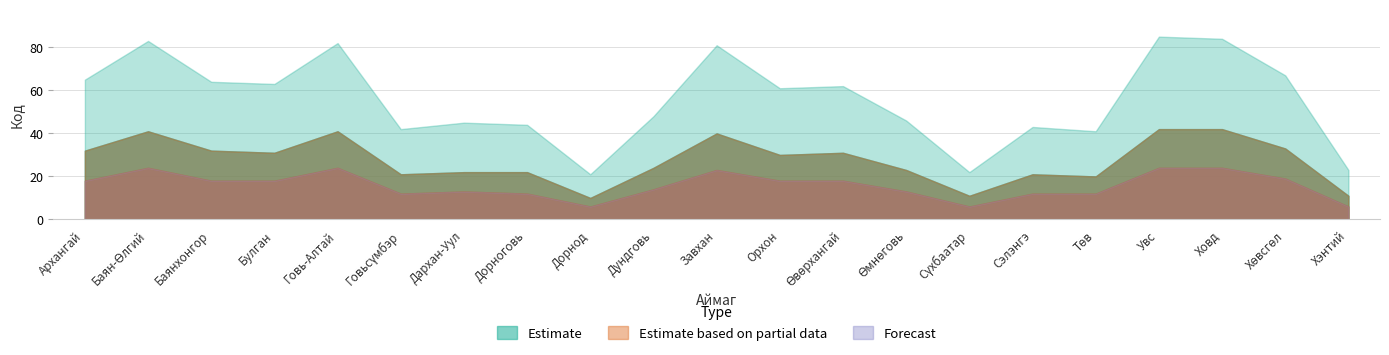

True or false: Forecast and Estimate based on partial data intersect in this chart.

False